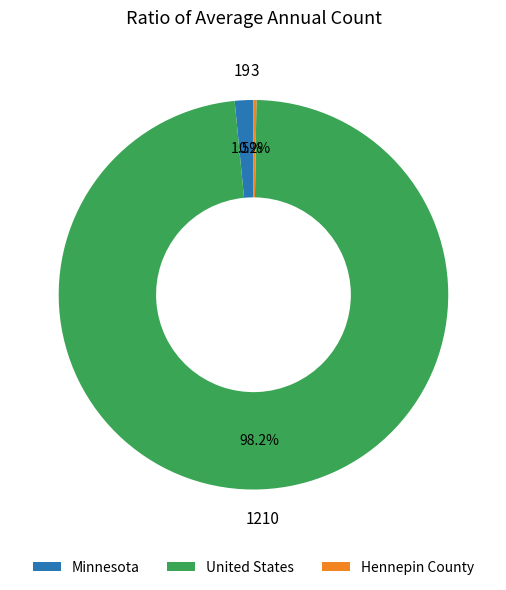

To the nearest percent, what is the average slice percentage?

33%